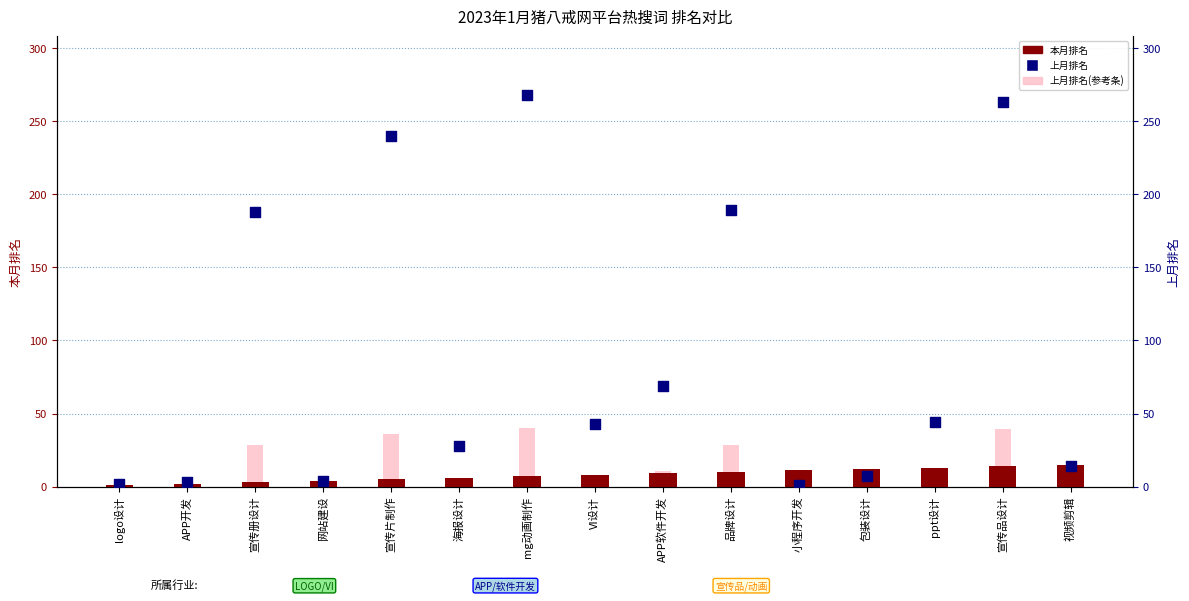

Which series has the widest spread of Y values?

上月排名